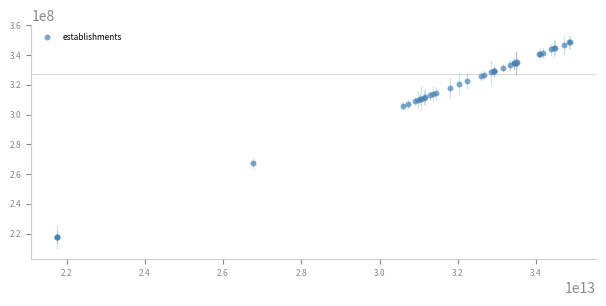

What Y value in the scatter plot is closest to 283186443?

267606846